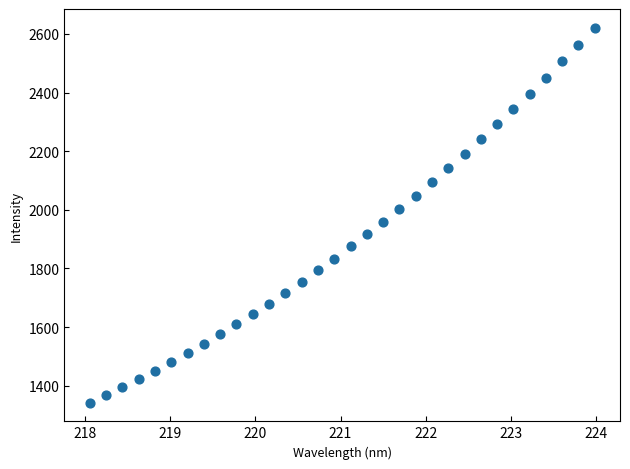

What is the range of X values (max minus min)?

5.9